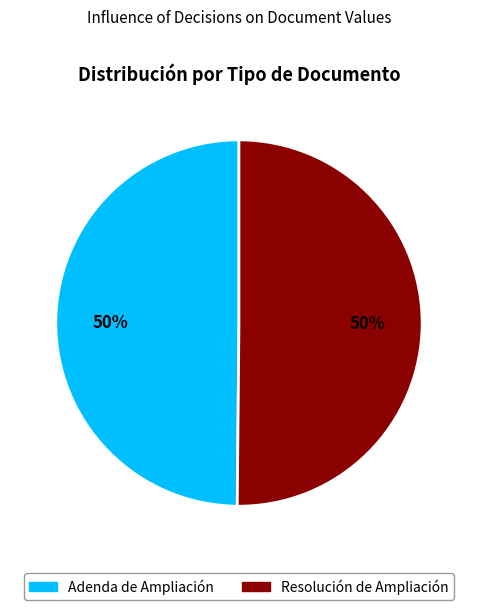

What percentage is the Adenda de Ampliación slice, to the nearest percent?

50%